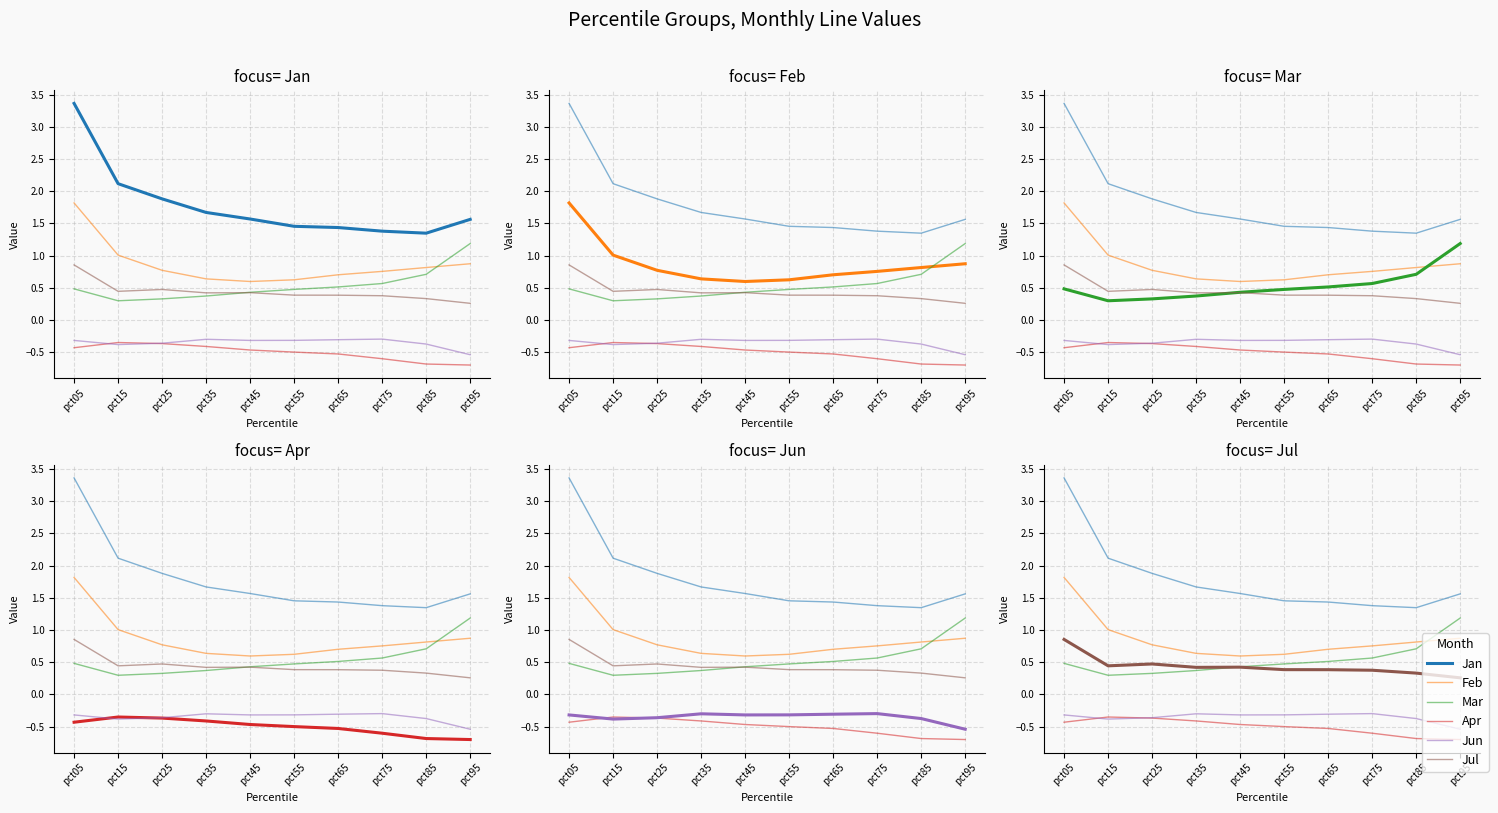

True or false: Apr and Jan intersect in this chart.

False